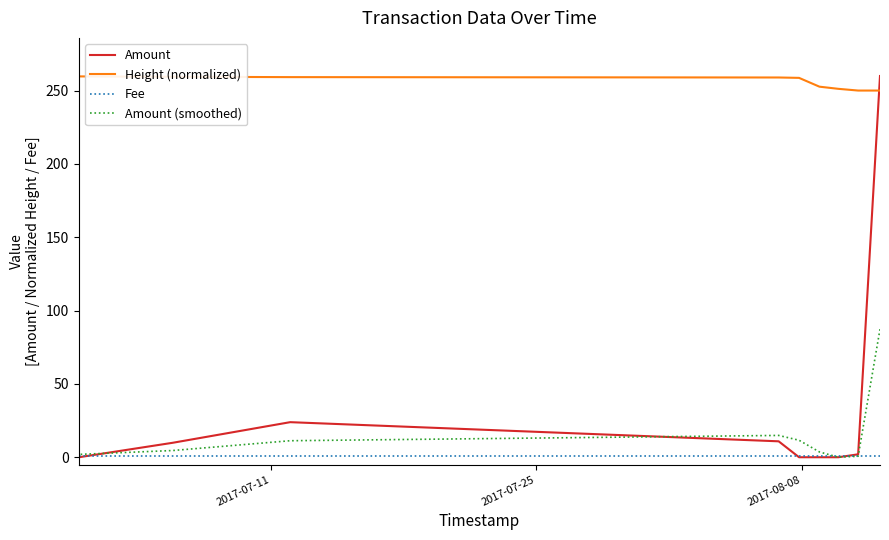

What is the greatest value displayed?

259.9